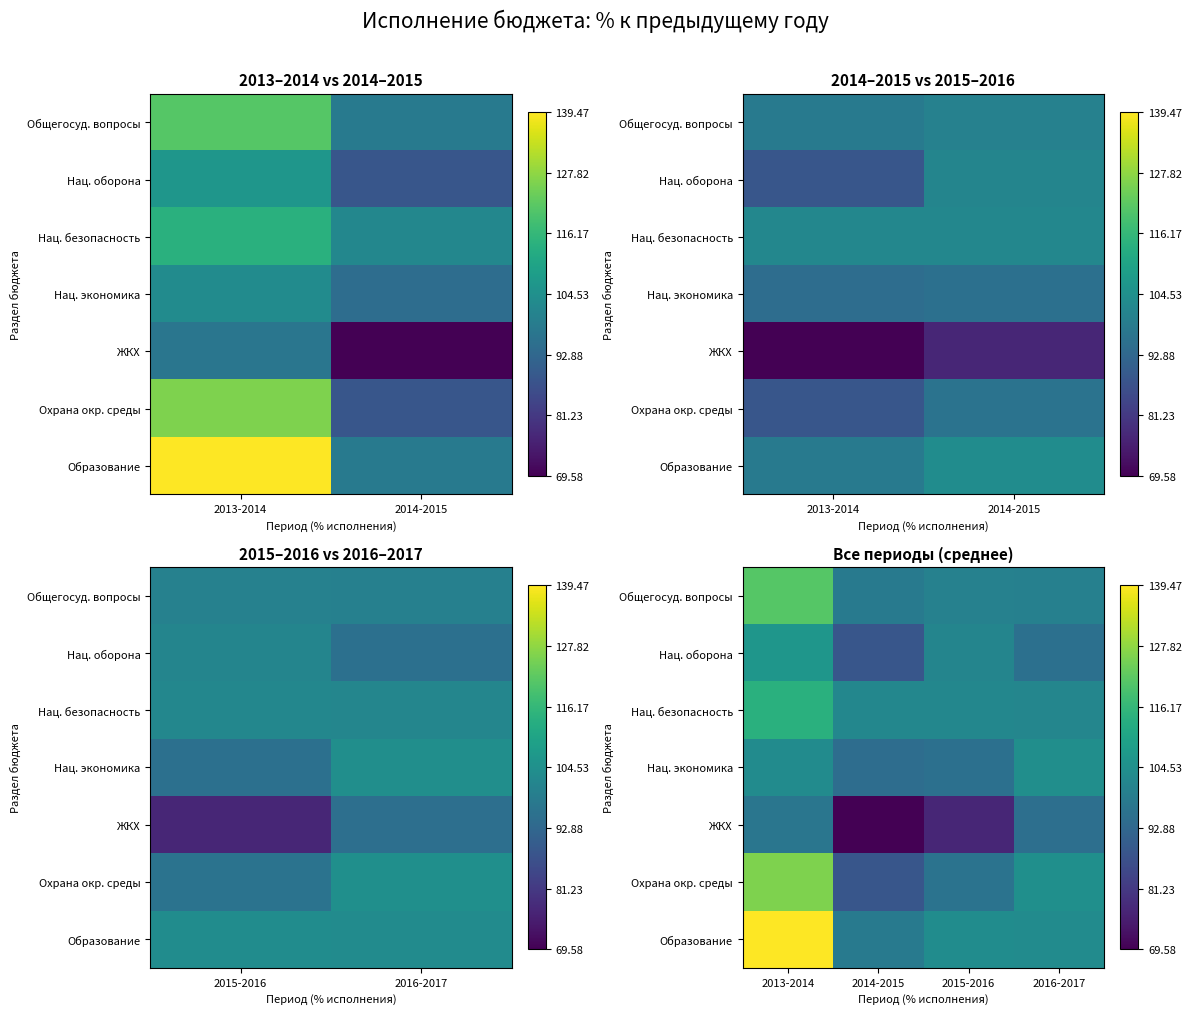

At which category does the chart reach its minimum across all series?

2014-2015